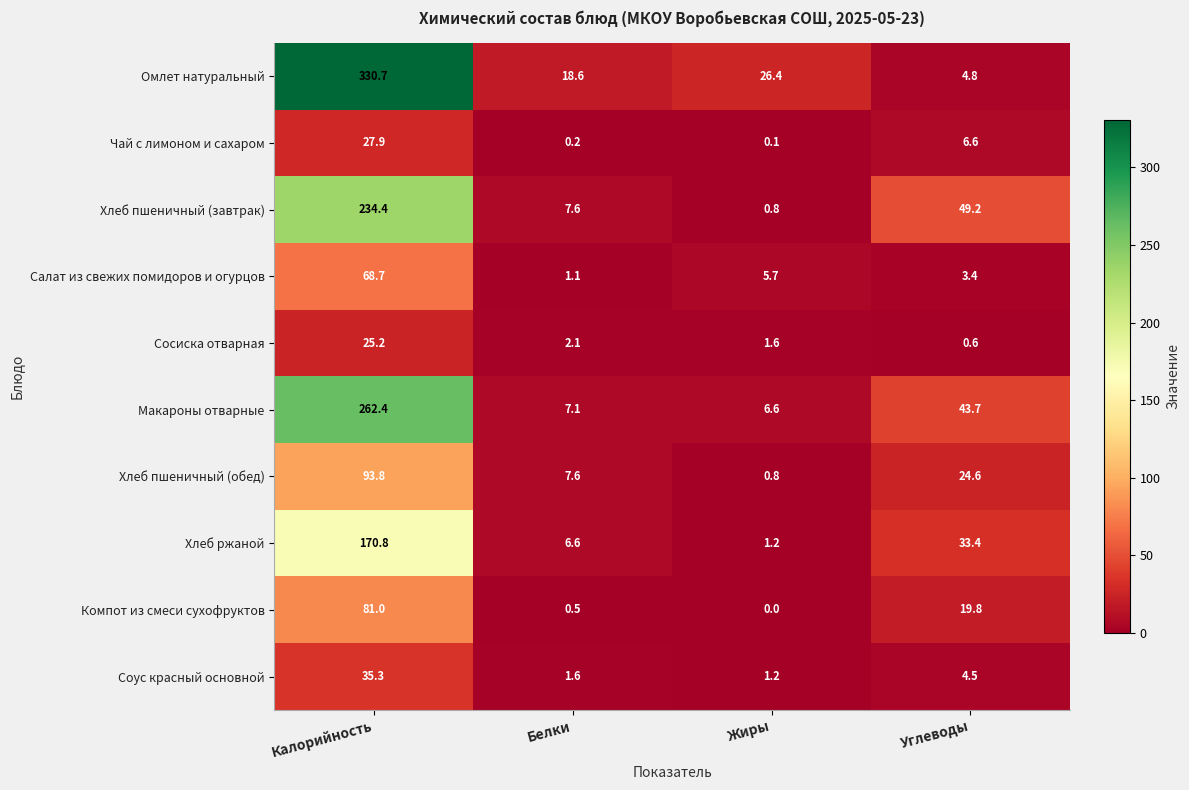

Which series has the largest total across all categories?

Омлет натуральный